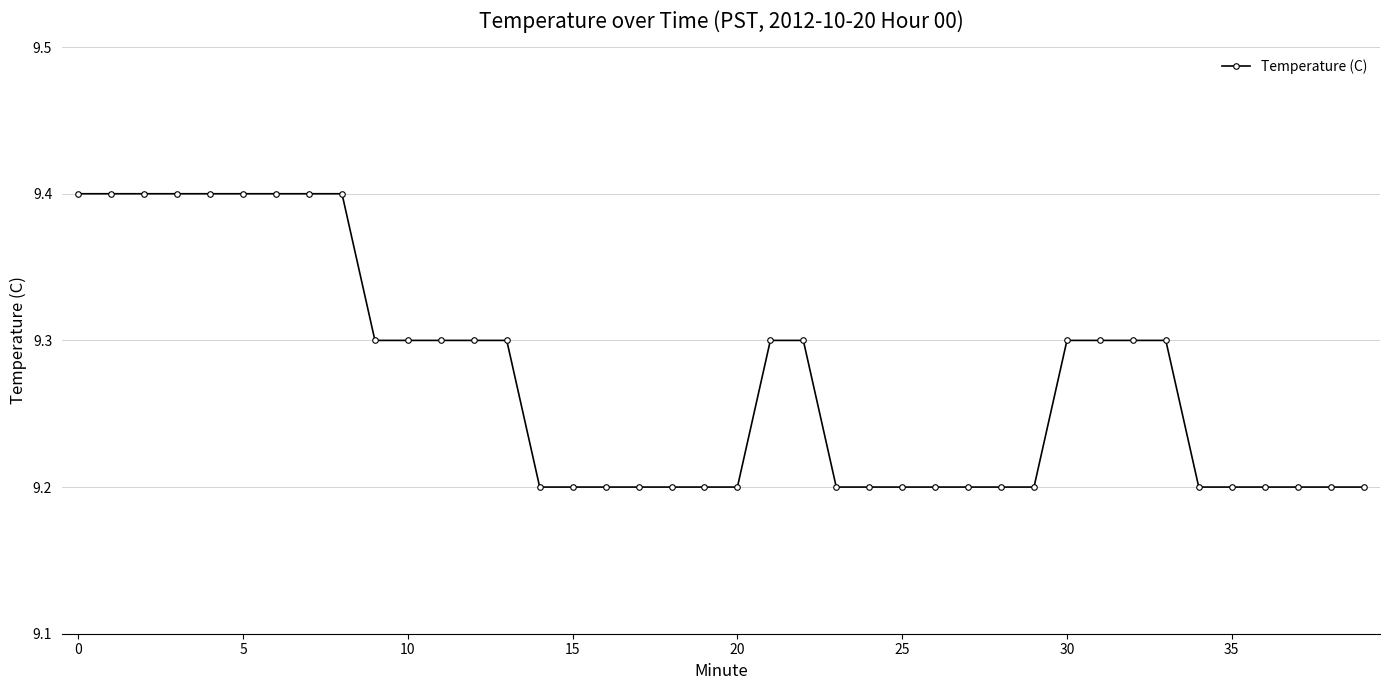

What is the minimum value shown in the chart?

9.2